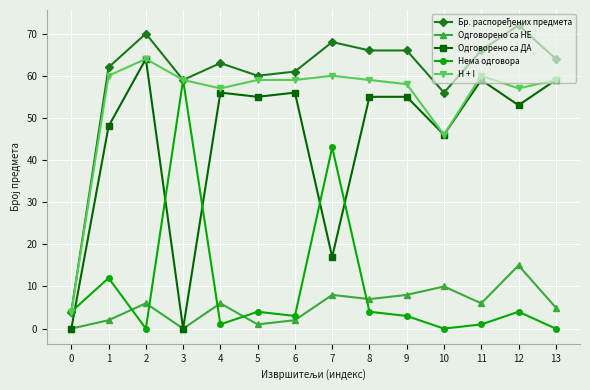

How many data points in Нема одговора are less than 4?

7